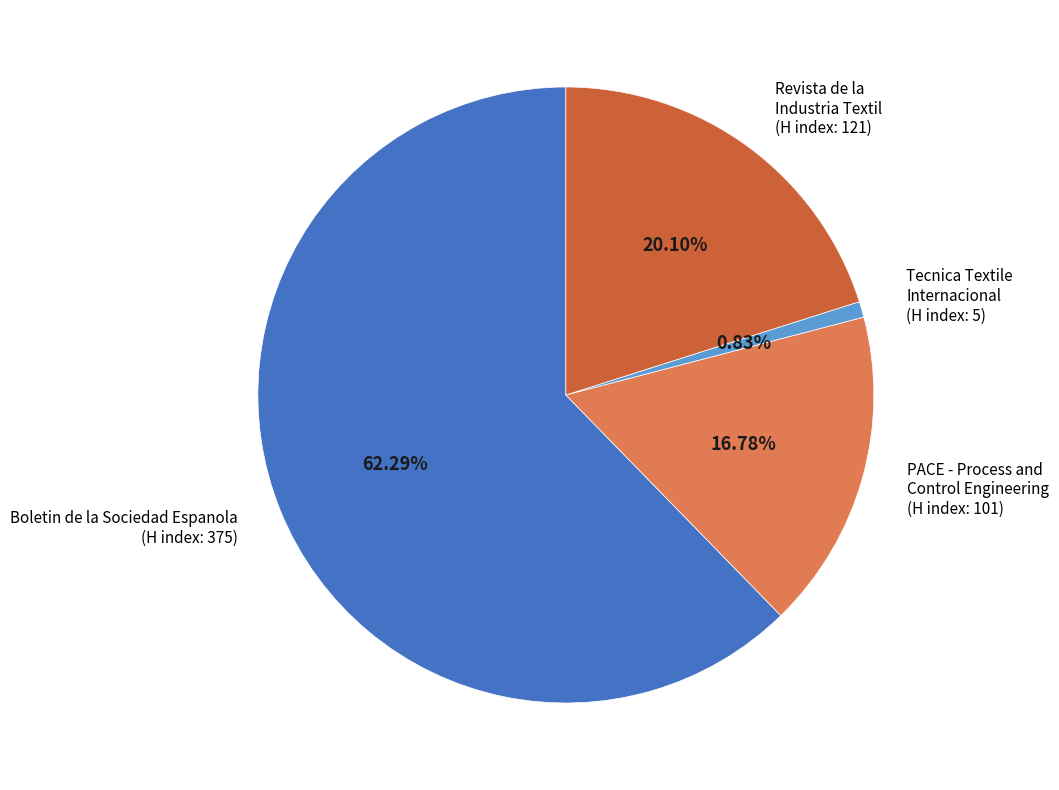

Which category accounts for the majority?

Boletin de la Sociedad Espanola (H index: 375)